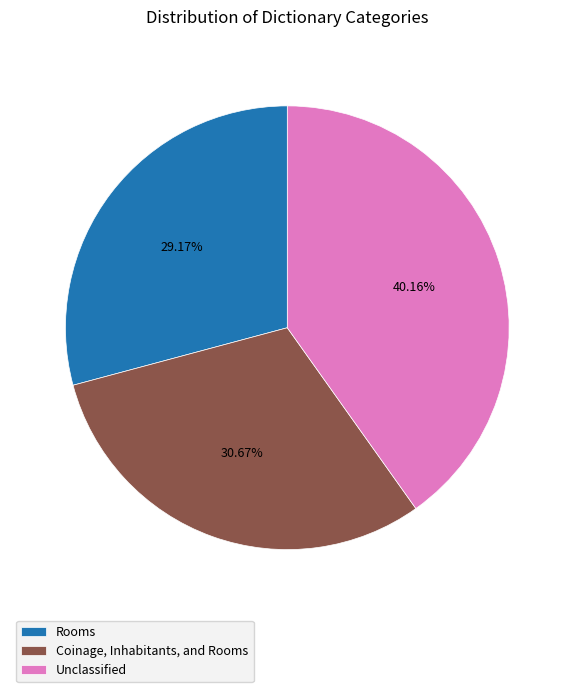

Combined, do Unclassified and Rooms account for over 50%?

Yes